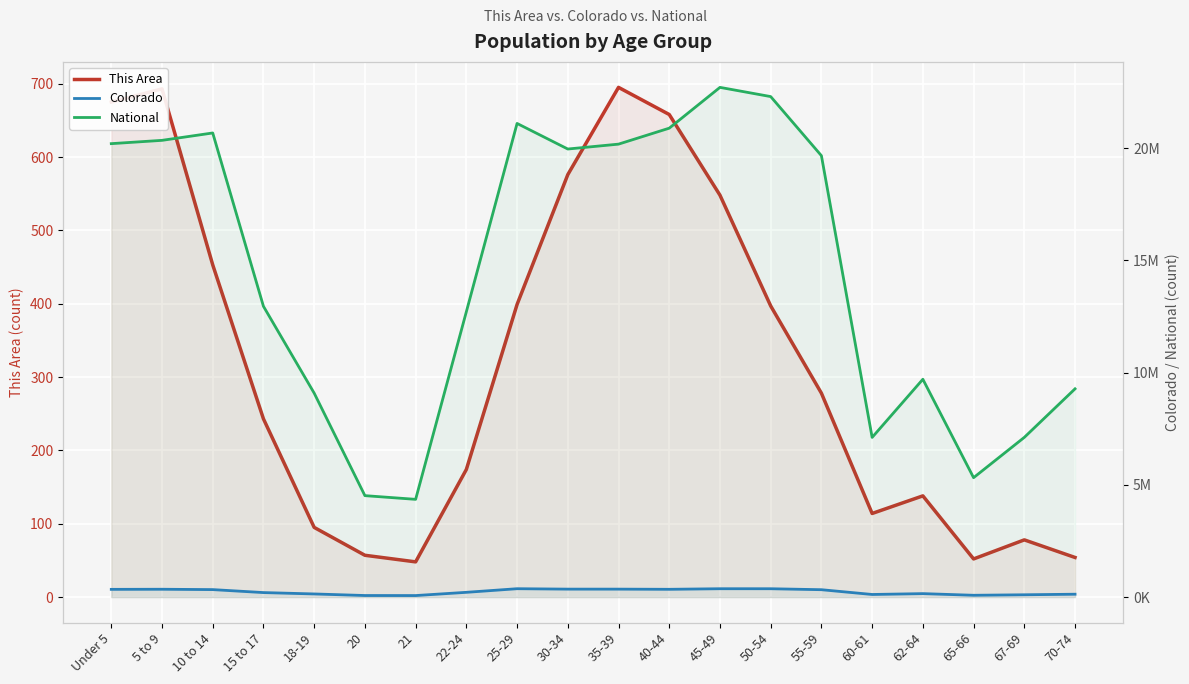

True or false: Colorado and This Area cross at least once.

False